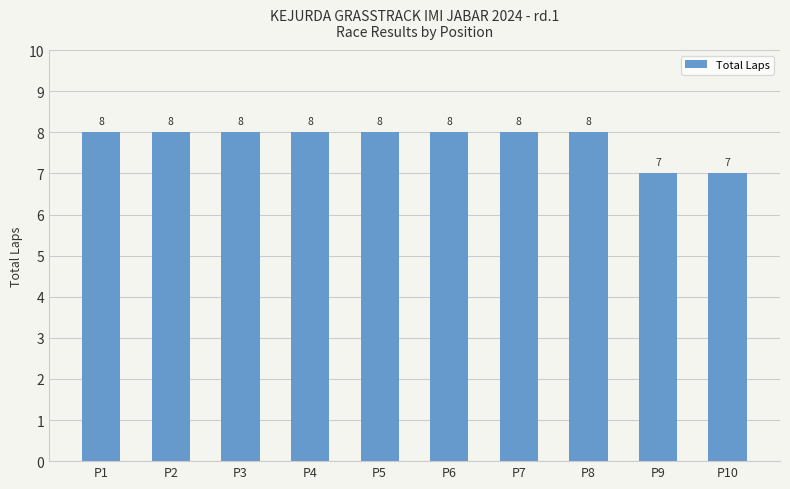

How many values are between 8 and 9?

8